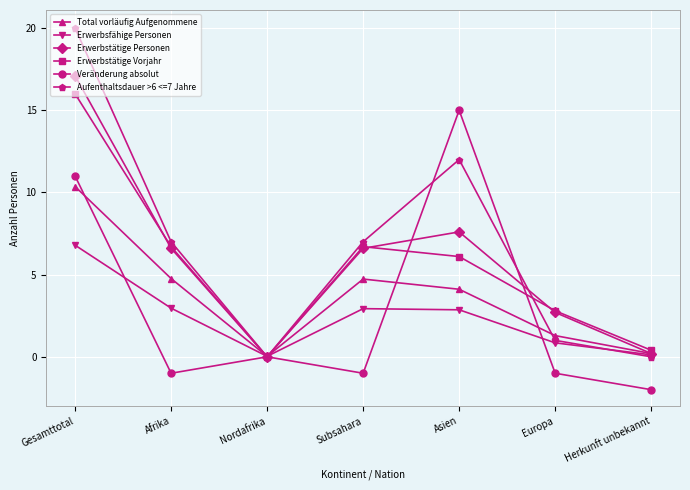

Which series has the largest total across all categories?

Aufenthaltsdauer >6 <=7 Jahre